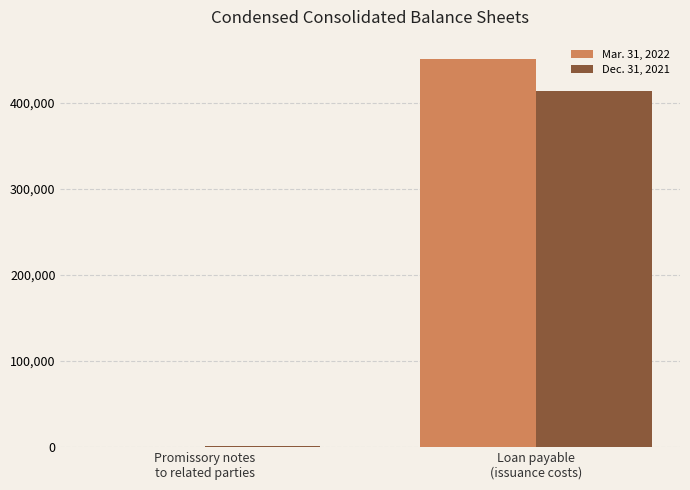

What is the maximum value shown in the chart?

450679